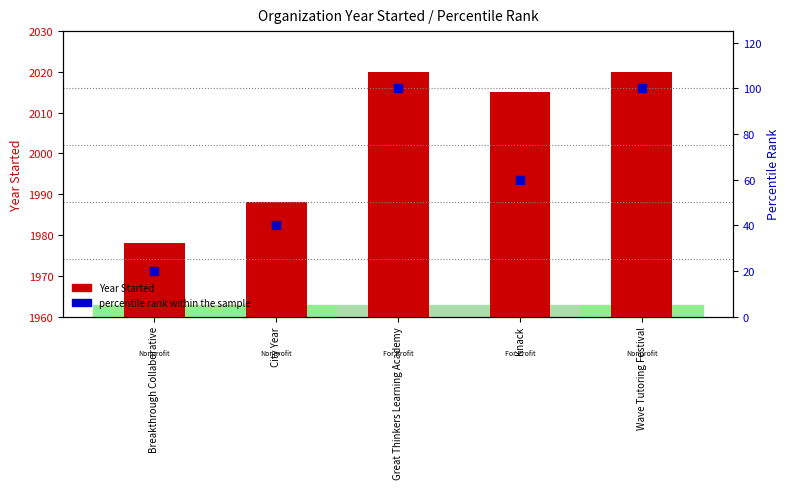

At which category is the sum across all series the highest?

Great Thinkers Learning Academy